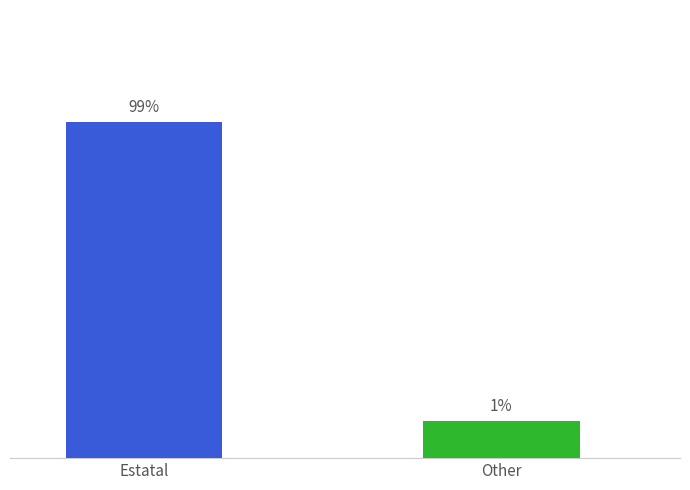

Are the bars grouped side by side (vs. stacked)?

Yes